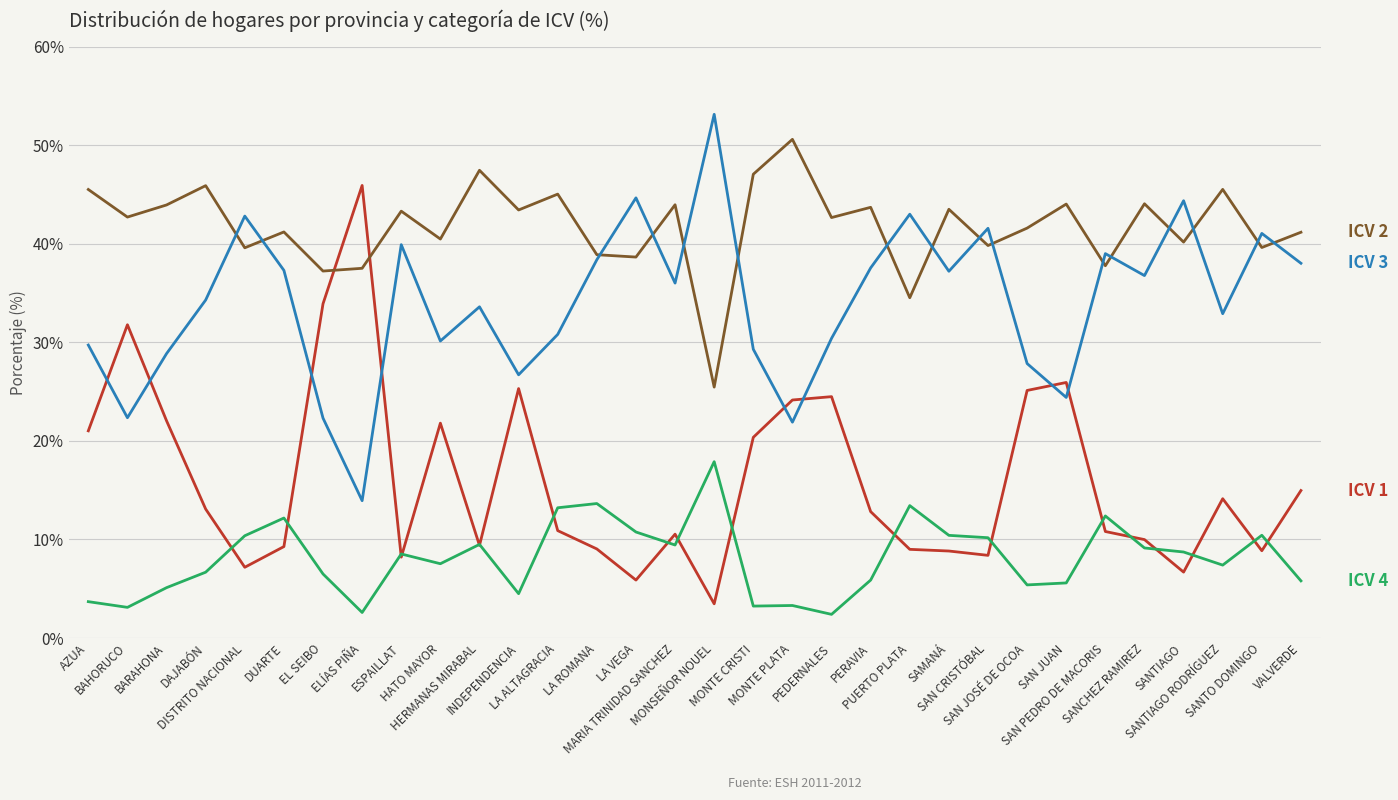

What is the smallest value displayed?

2.4